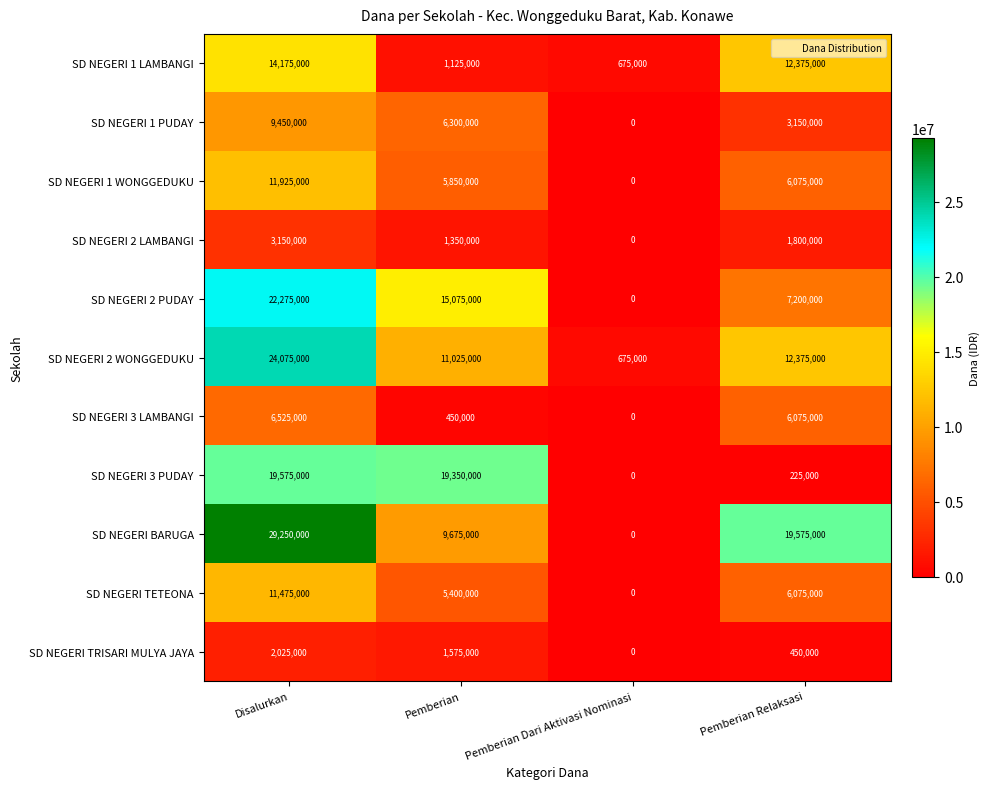

Is it true that SD NEGERI 3 PUDAY equals 0 at Pemberian Dari Aktivasi Nominasi?

True